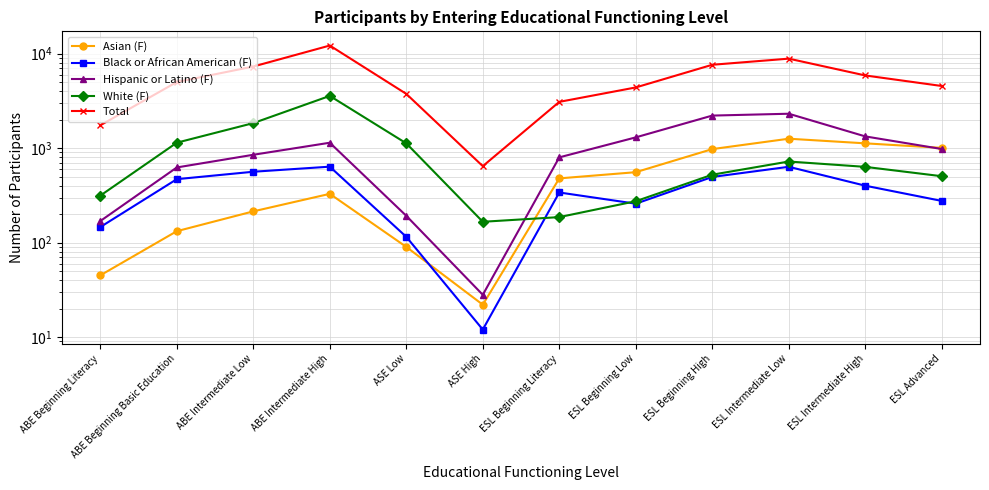

True or false: Asian (F) has a value of 143 at ASE Low.

False